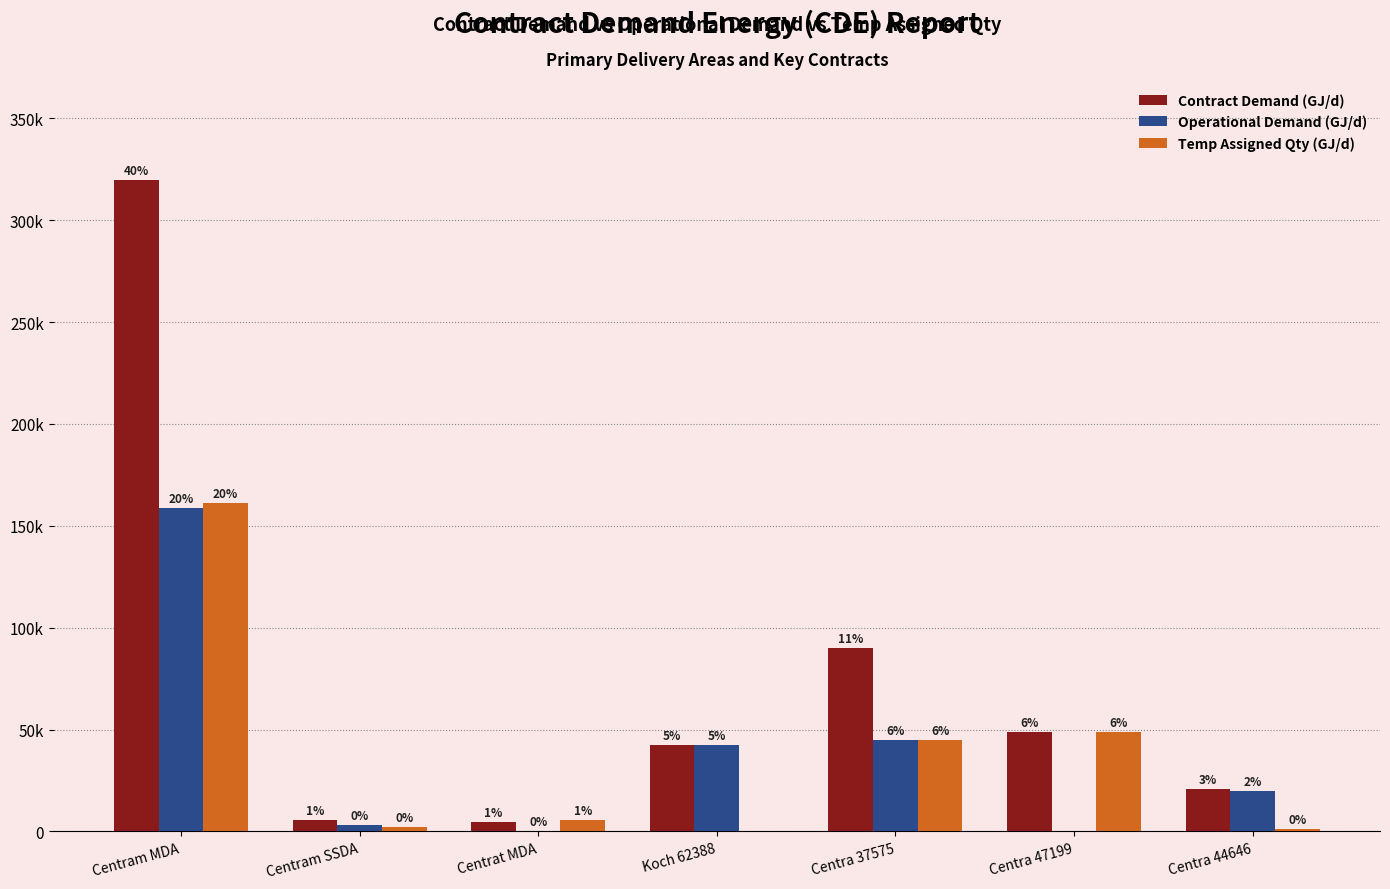

Does the chart contain stacked bars?

No